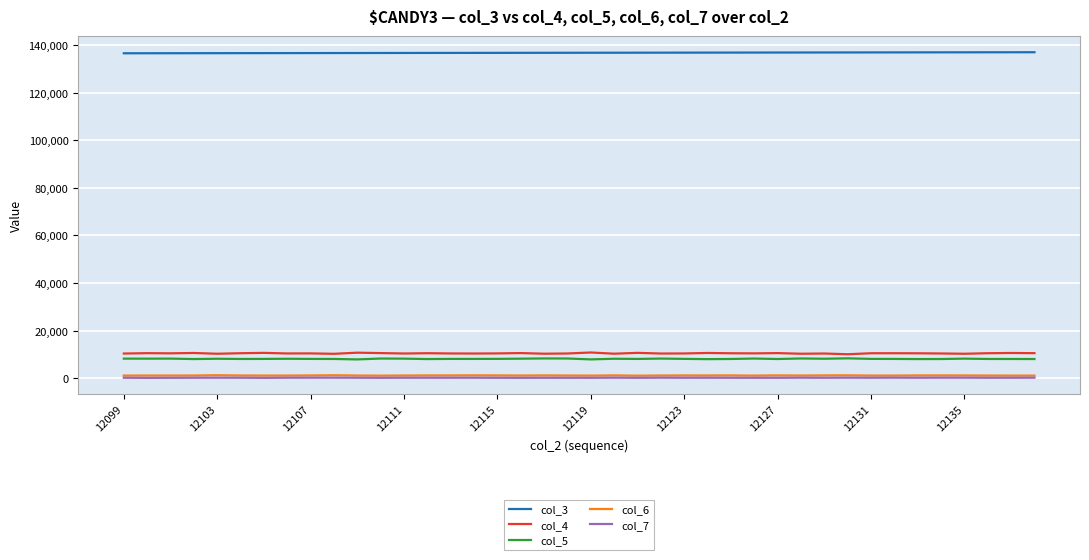

In col_4, how many points are higher than both neighbors (excluding endpoints)?

14